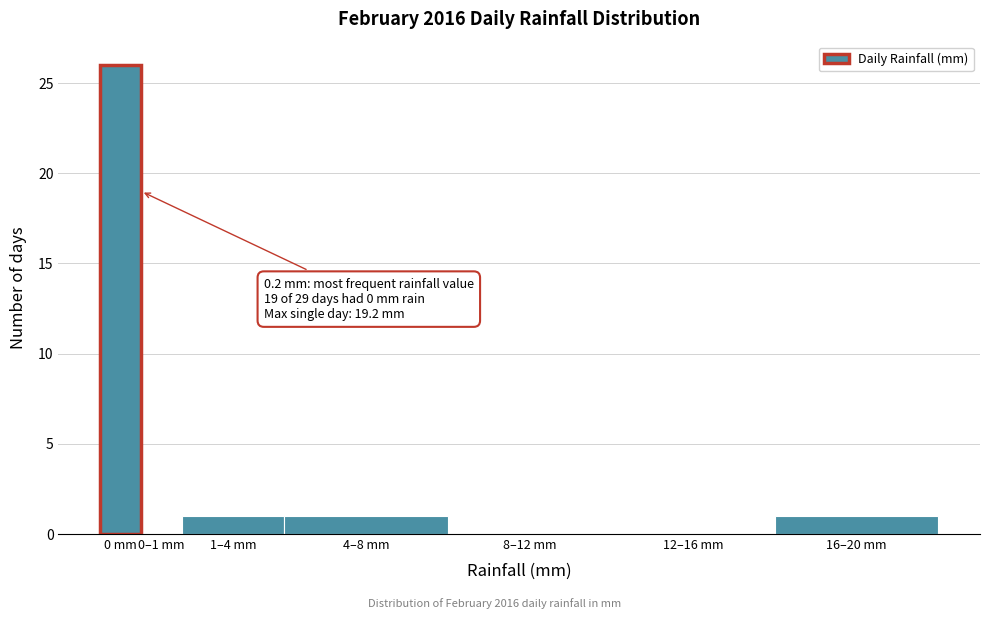

Reading right to left, transcribe all the data shown in this chart.

16–20 mm=1	12–16 mm=0	8–12 mm=0	4–8 mm=1	1–4 mm=1	0–1 mm=0	0 mm=26